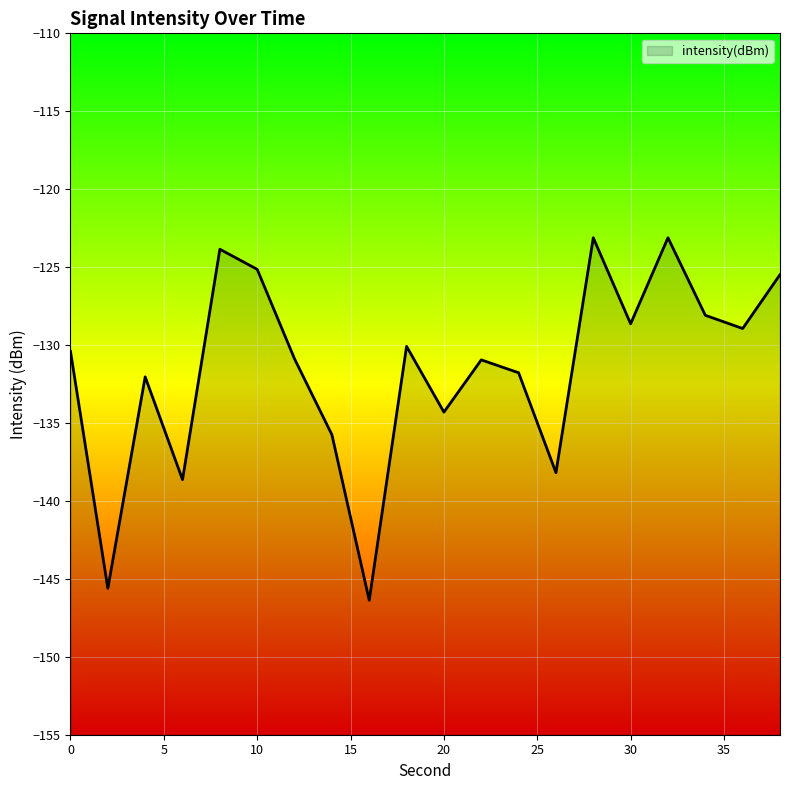

What is the minimum value shown in the chart?

-146.4